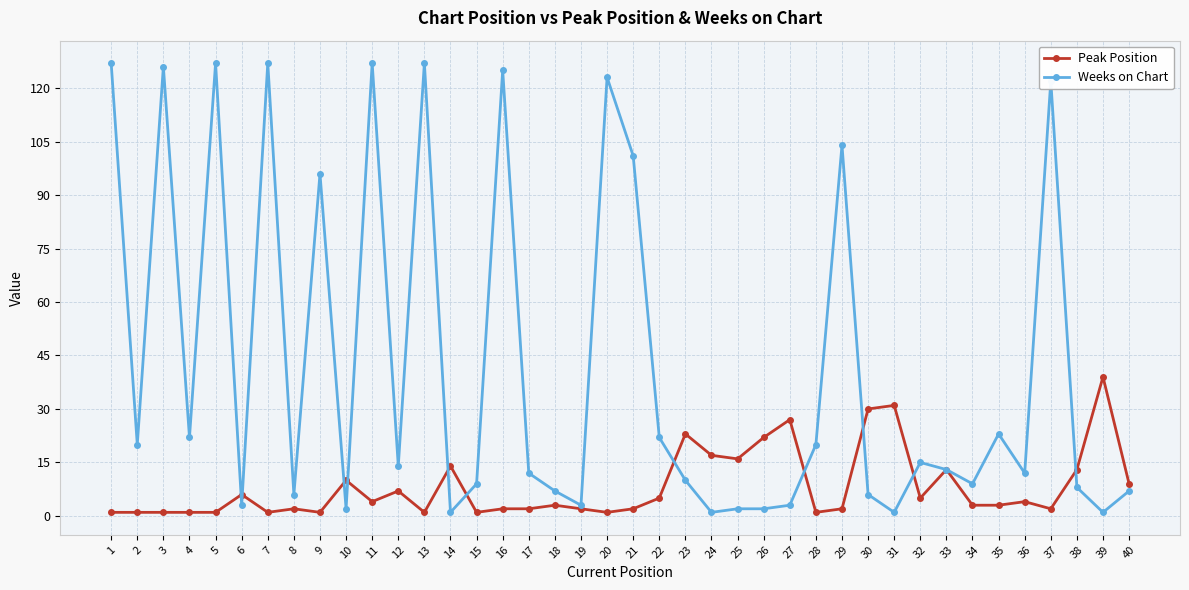

Reading left to right, transcribe all the data shown in this chart.

Peak Position: 1	1	1	1	1	6	1	2	1	10	4	7	1	14	1	2	2	3	2	1	2	5	23	17	16	22	27	1	2	30	31	5	13	3	3	4	2	13	39	9
Weeks on Chart: 127	20	126	22	127	3	127	6	96	2	127	14	127	1	9	125	12	7	3	123	101	22	10	1	2	2	3	20	104	6	1	15	13	9	23	12	122	8	1	7